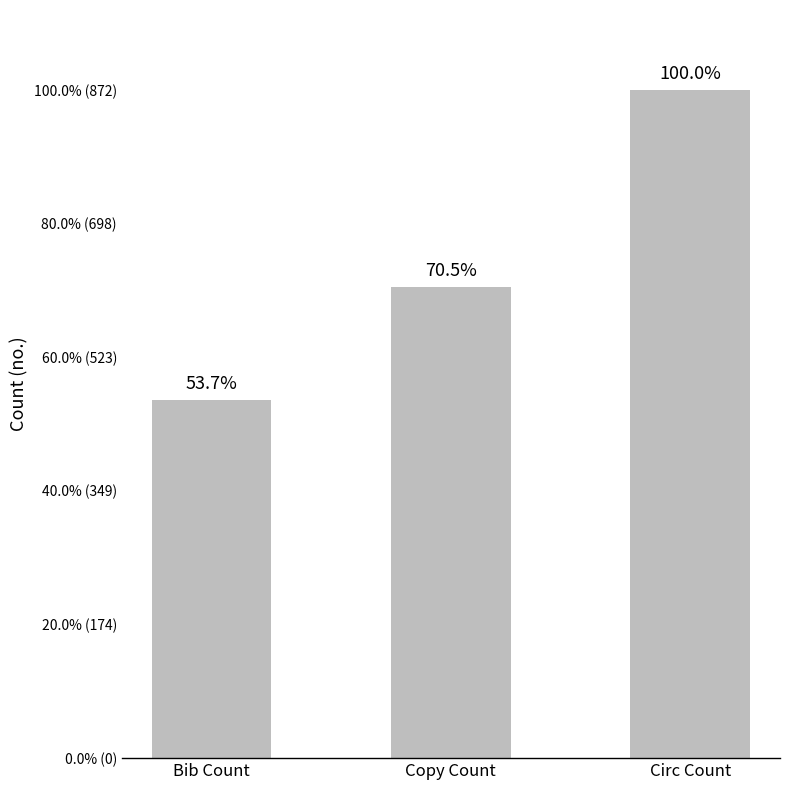

The chart shows a value of 468 at Bib Count. True or false?

True